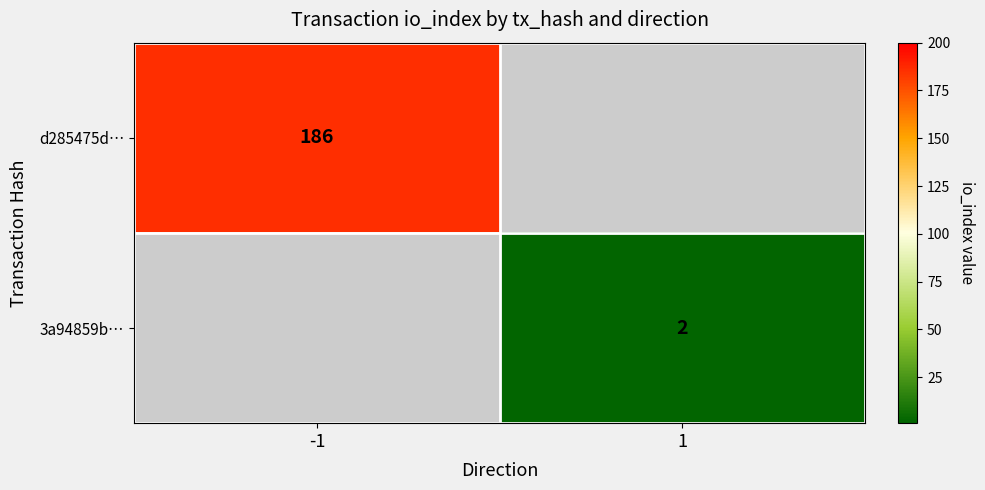

The value of d285475d… at -1 is 281. True or false?

False